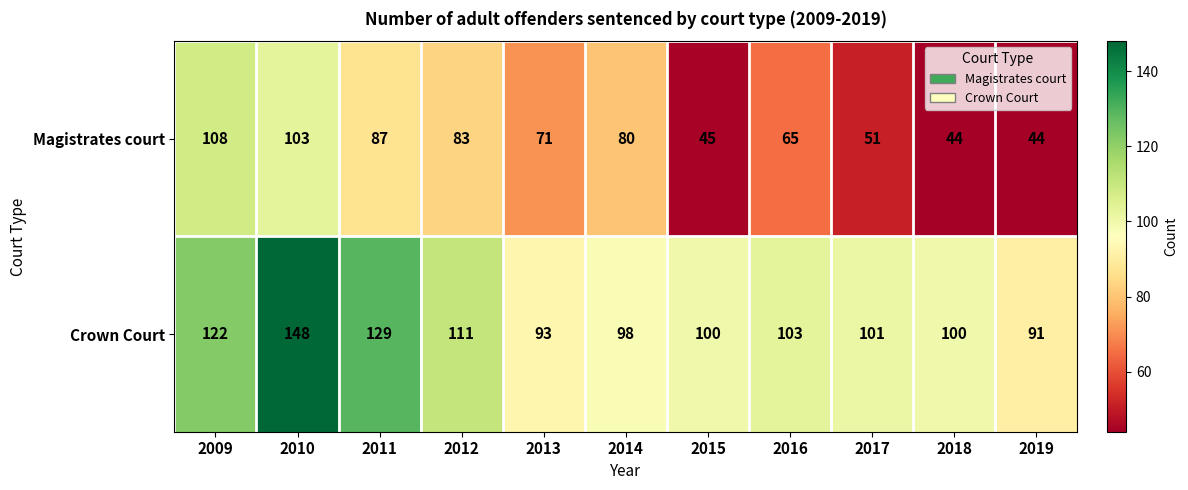

What is the total value across all series at 2009?

230